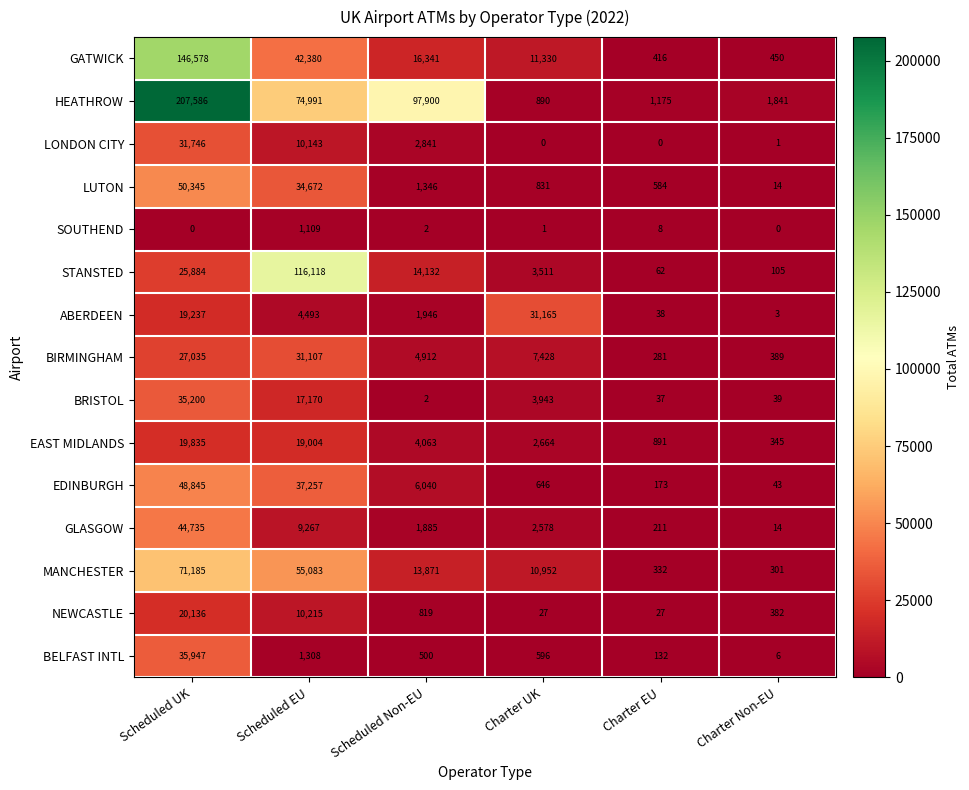

True or false: NEWCASTLE has a value of 382 at Charter Non-EU.

True